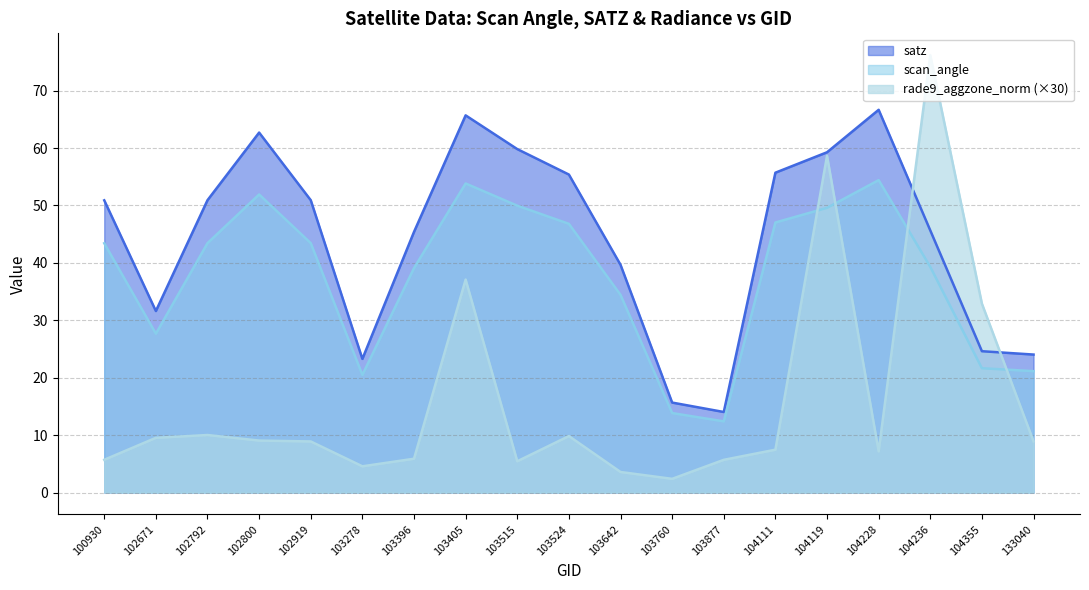

Reading left to right, list all the values displayed in this chart.

satz: 50.9	31.6	50.9	62.7	50.9	23.3	45.4	65.7	59.8	55.4	39.7	15.7	14.0	55.7	59.3	66.7	45.7	24.6	24.0
scan_angle: 43.4	27.7	43.4	51.9	43.4	20.5	39.1	53.8	50.0	46.8	34.4	13.8	12.4	47.0	49.6	54.4	39.3	21.7	21.1
rade9_aggzone_norm: 5.7	9.5	10.0	9.1	8.9	4.6	5.9	37.1	5.4	9.8	3.6	2.4	5.7	7.5	58.7	7.2	76.2	32.9	8.9